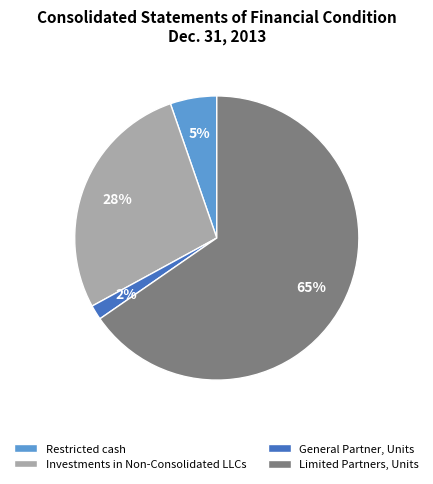

Does Limited Partners, Units represent more than half of the total?

Yes